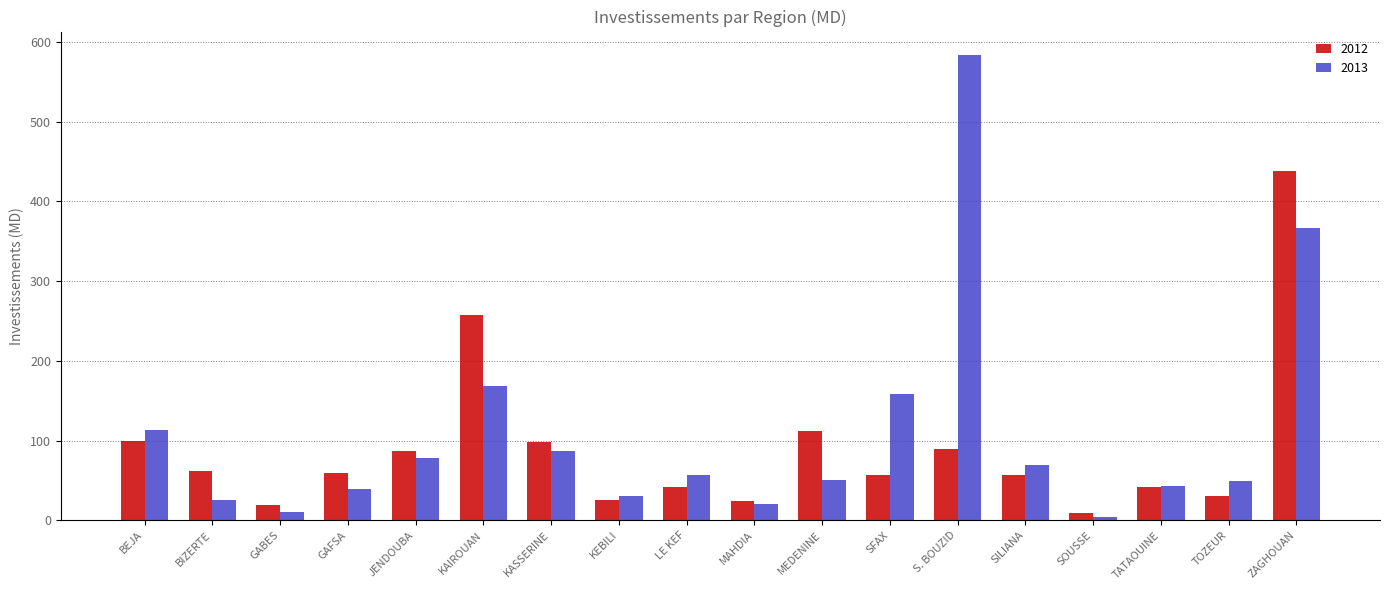

Which series has the largest total across all categories?

2013